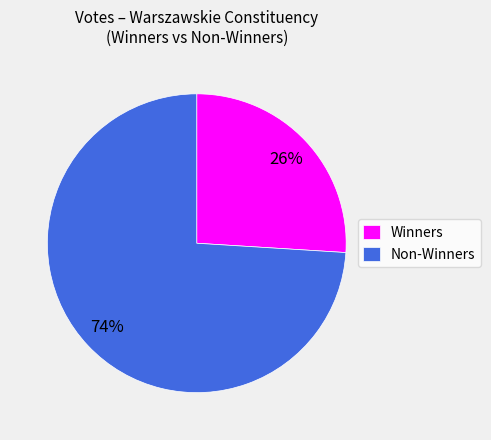

What is the ratio of the value at Winners to the value at Non-Winners?

0.4